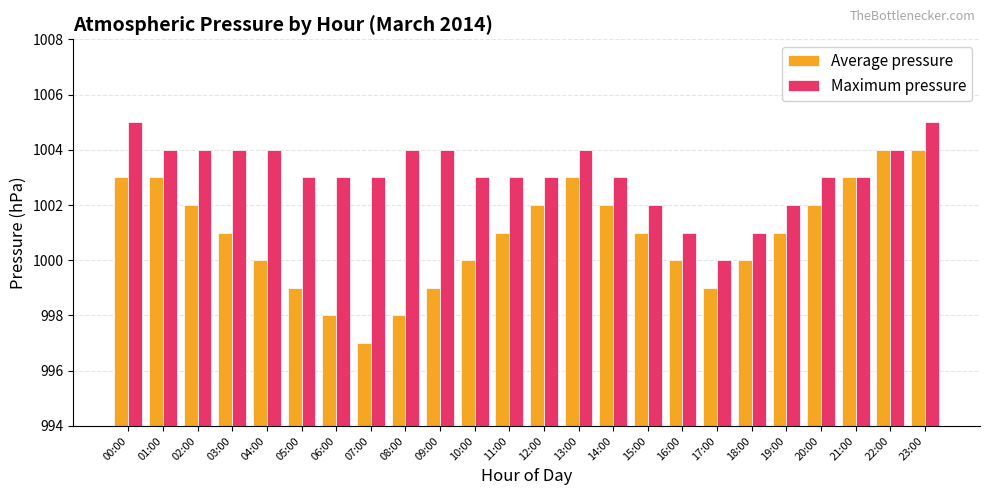

Which series has the widest spread of values?

Average pressure